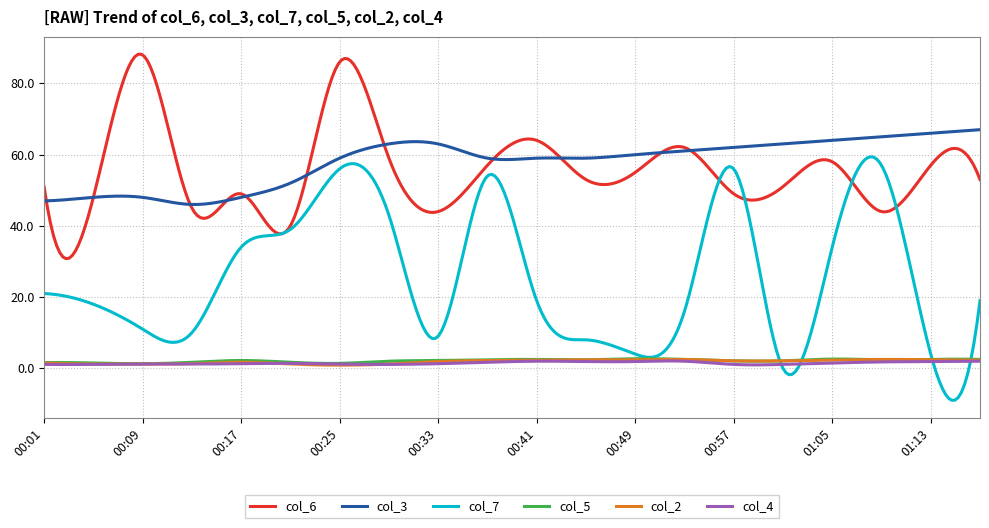

How many lines are shown in the chart?

6